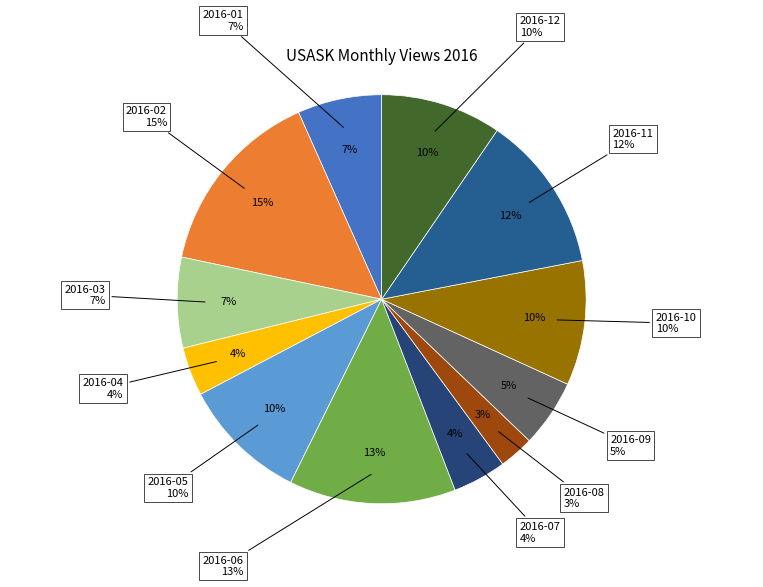

Does any single category account for the majority?

No